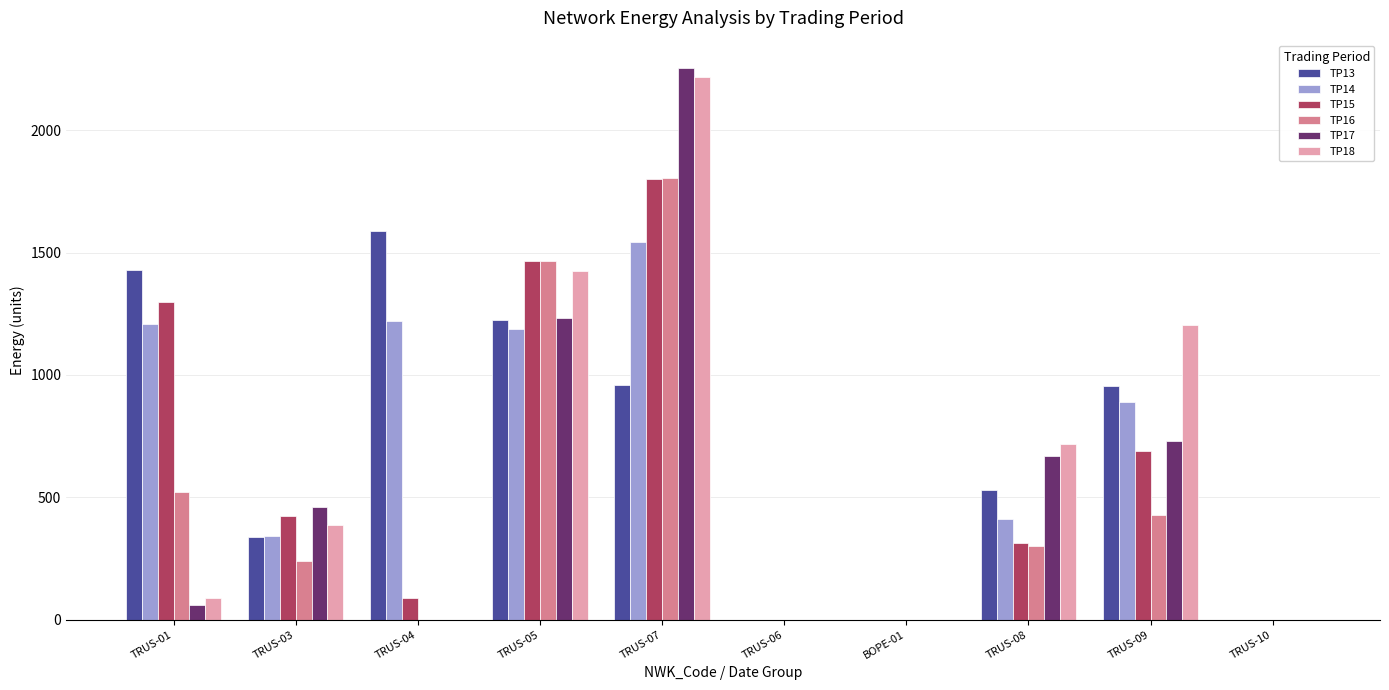

True or false: TP17 has a value of 2254 at TRUS-07.

True